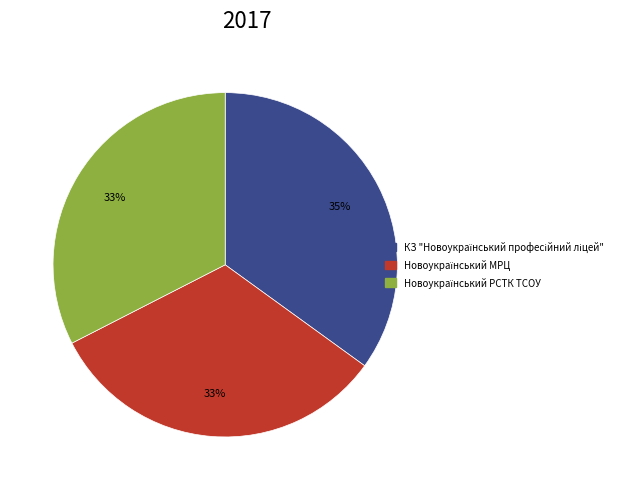

Does any single category account for the majority?

No